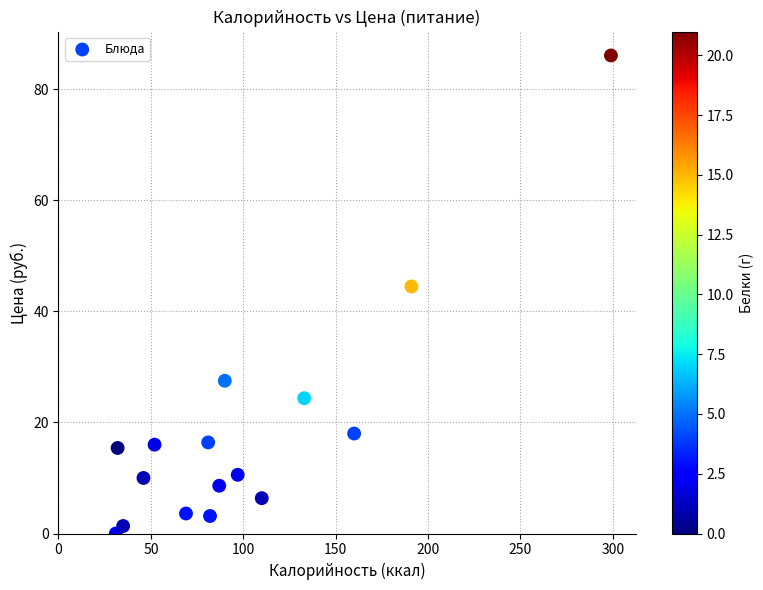

What is the range of X values (max minus min)?

268.0